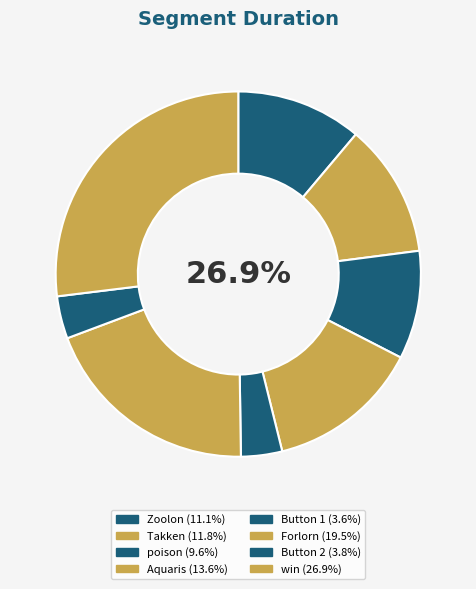

To the nearest percent, what is the average slice percentage?

12%